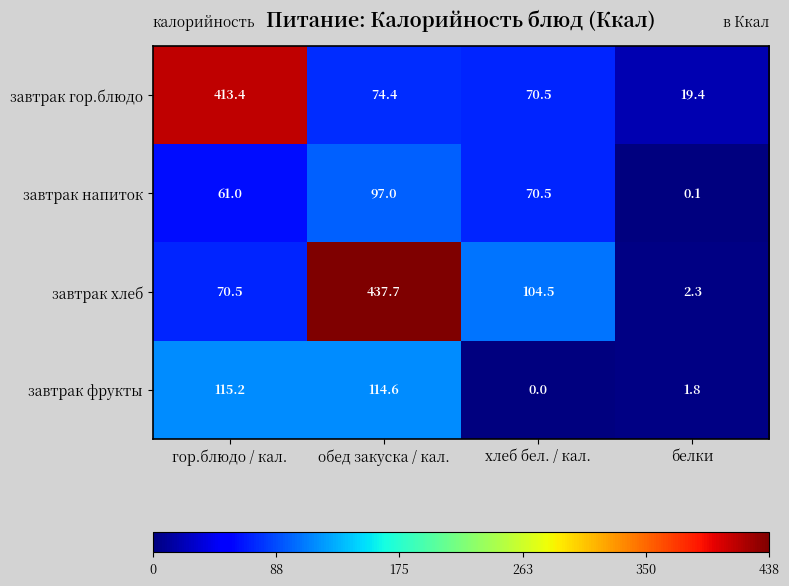

At гор.блюдо / кал., list the series in order from smallest to largest.

завтрак напиток, завтрак хлеб, завтрак фрукты, завтрак гор.блюдо